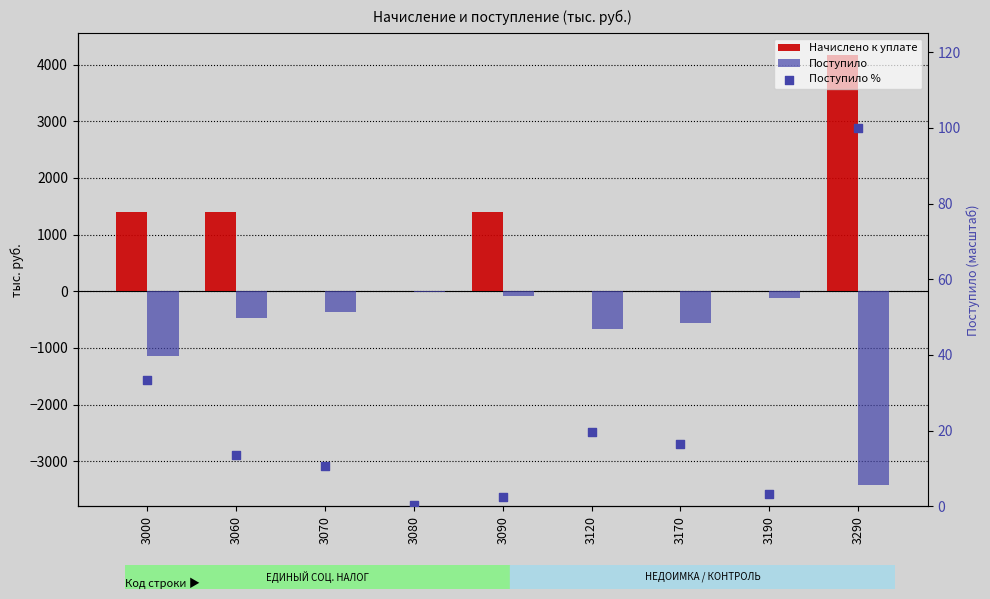

At how many categories does at least one series exceed 1904?

1